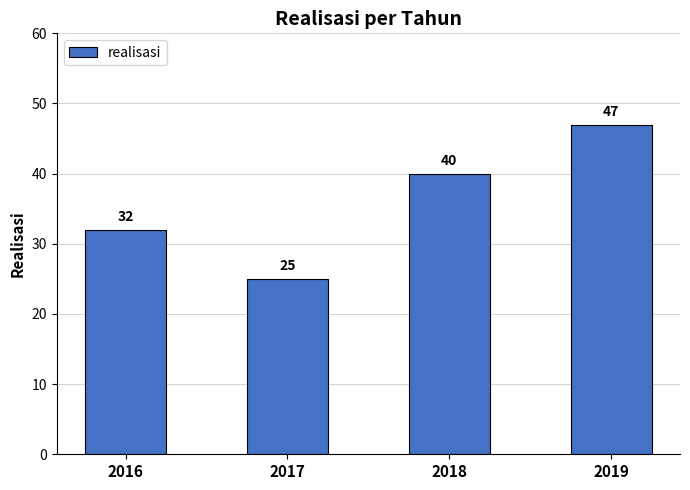

Reading right to left, extract all data points from this chart.

2019=47	2018=40	2017=25	2016=32